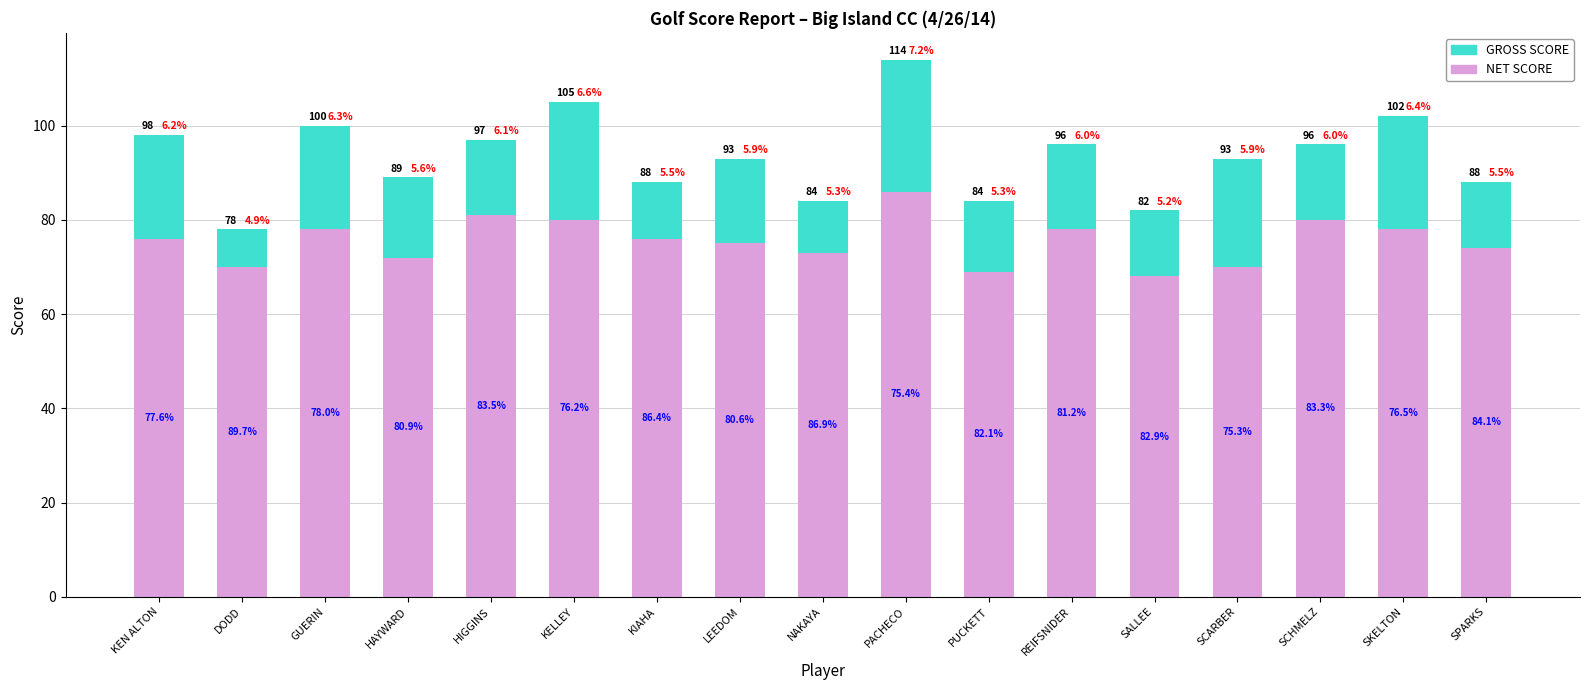

What is the label of the 1st bar from the right?

SPARKS